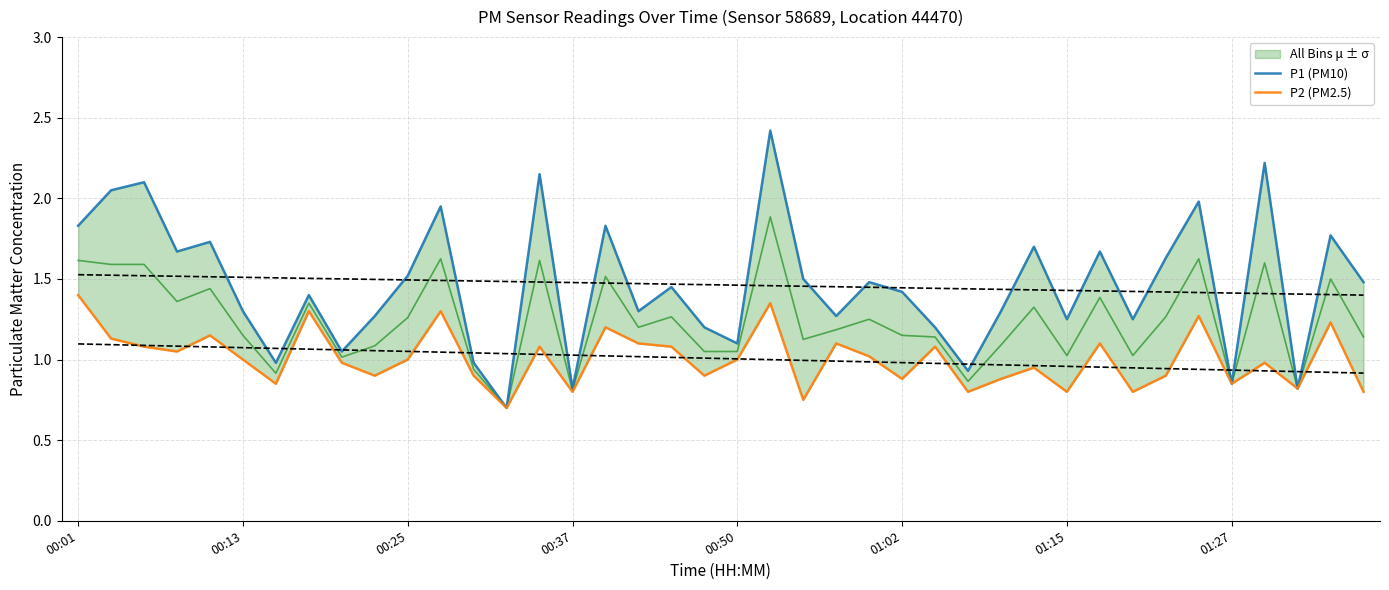

What is the sum of all P1 (PM10) values?

58.5